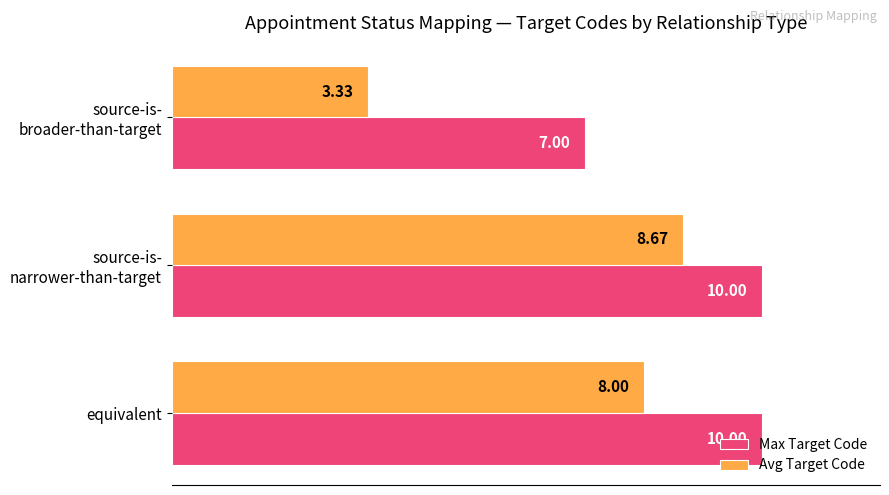

Which series has the largest total across all categories?

Max Target Code